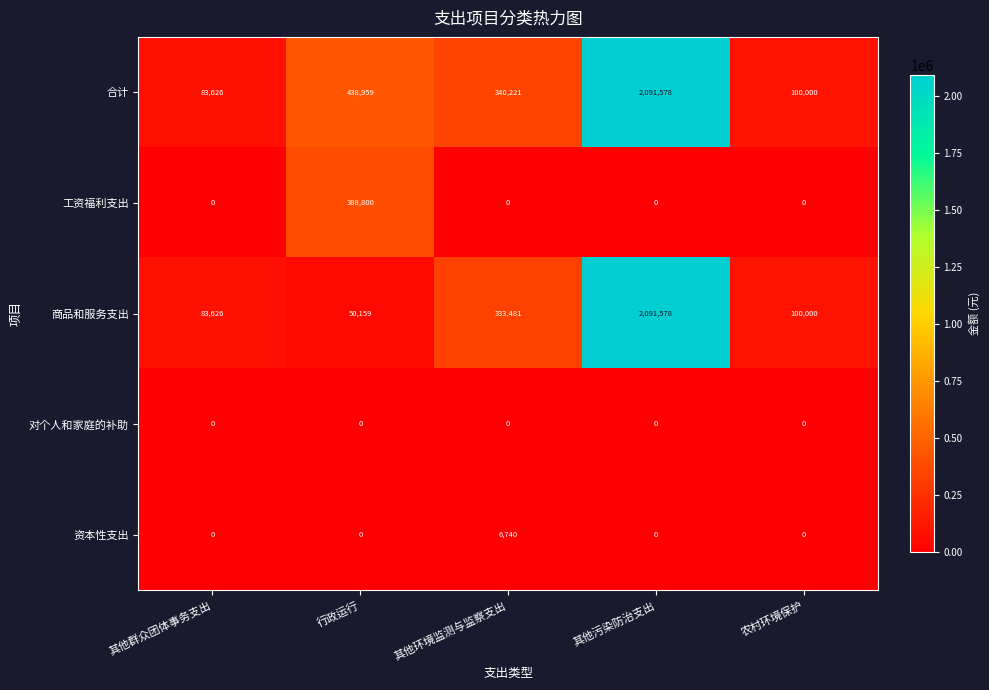

What is the sum of all 工资福利支出 values?

388800